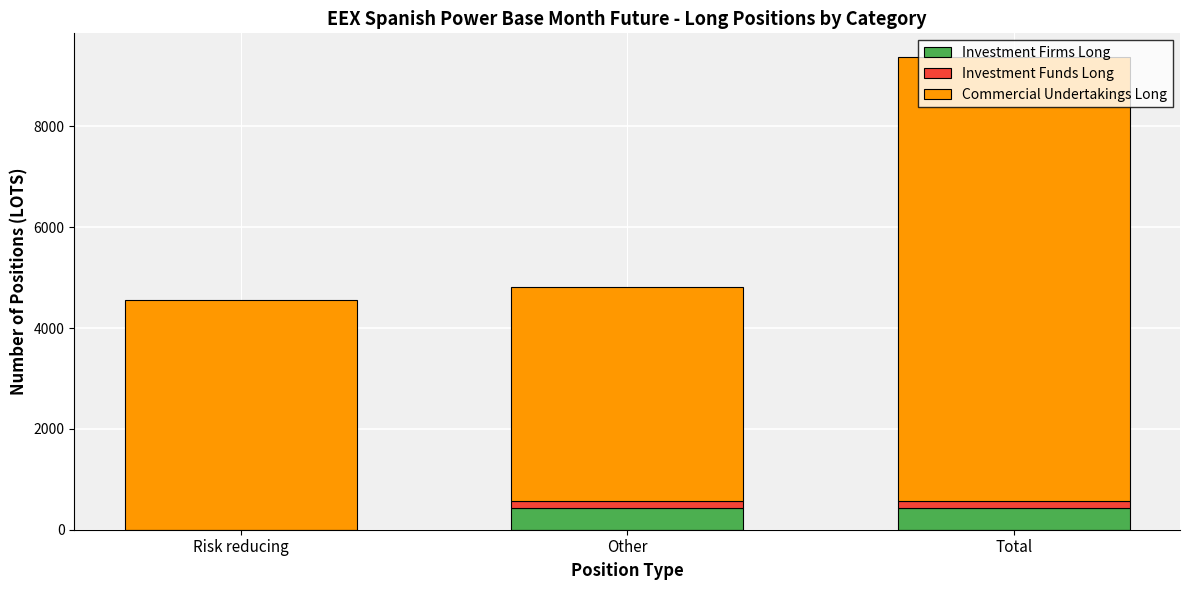

Are the bars grouped side by side (vs. stacked)?

No